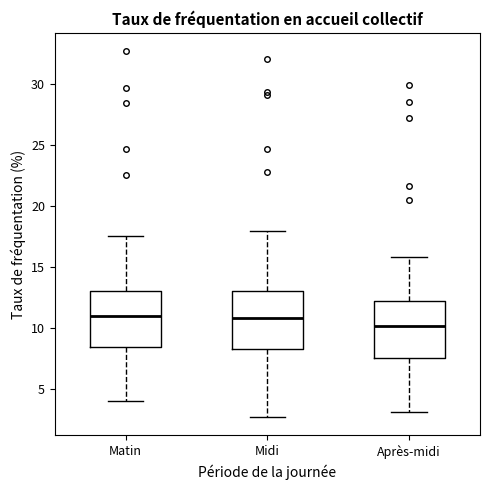

Reading left to right, read every box against the y-axis: the position of its median line, the range the box covers, and the ends of its whiskers. The values are not printed on the chart, so give them approximately, as read against the axis.

Matin: median 11.0, box 8.5 to 13.0, whiskers 4.0 to 17.5
Midi: median 11.0, box 8.0 to 13.0, whiskers 2.5 to 18.0
Après-midi: median 10.0, box 7.5 to 12.0, whiskers 3.0 to 16.0